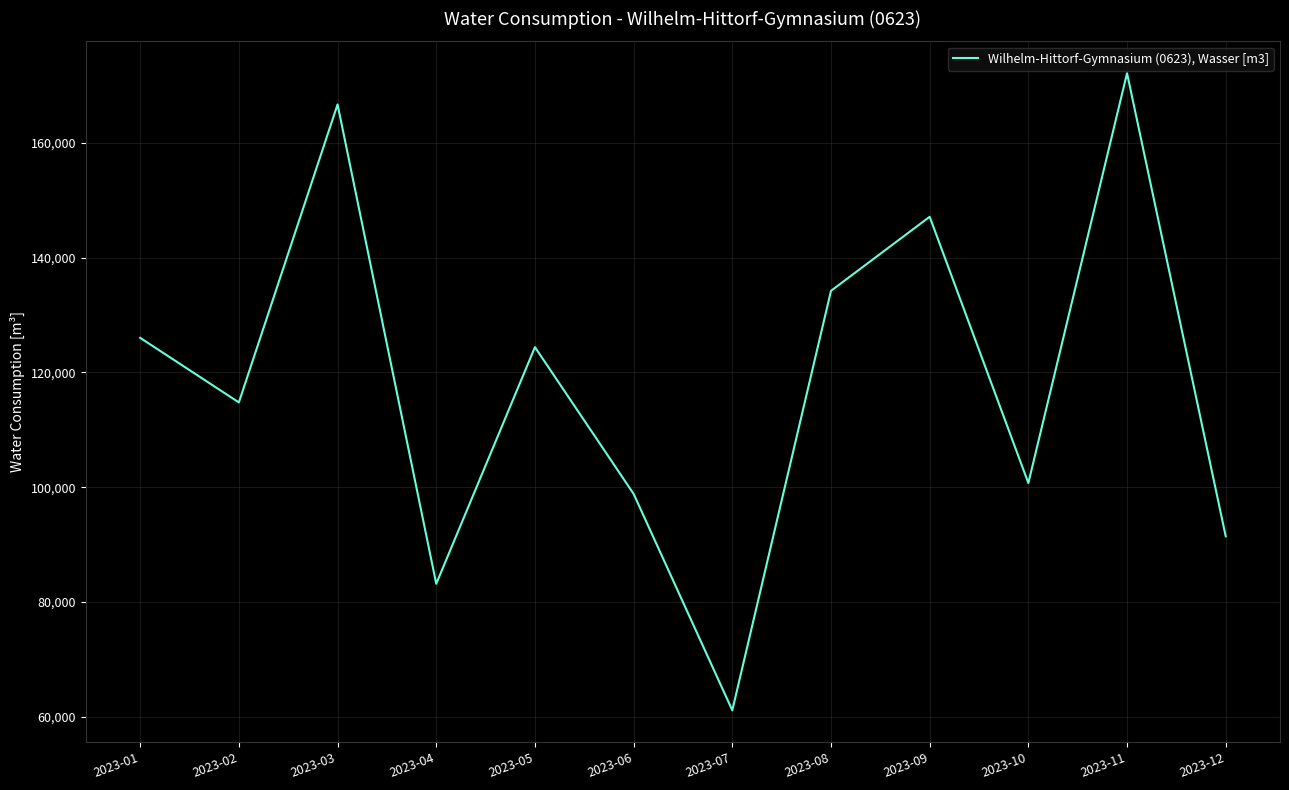

True or false: the data shows 147100 at 2023-09.

True